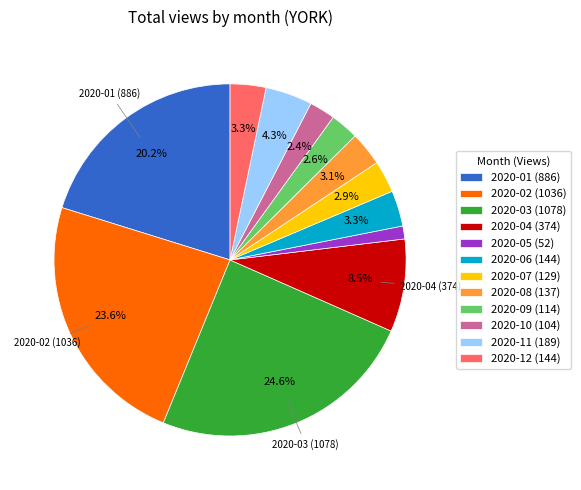

Is 2020-12 (144) the majority of the pie?

No